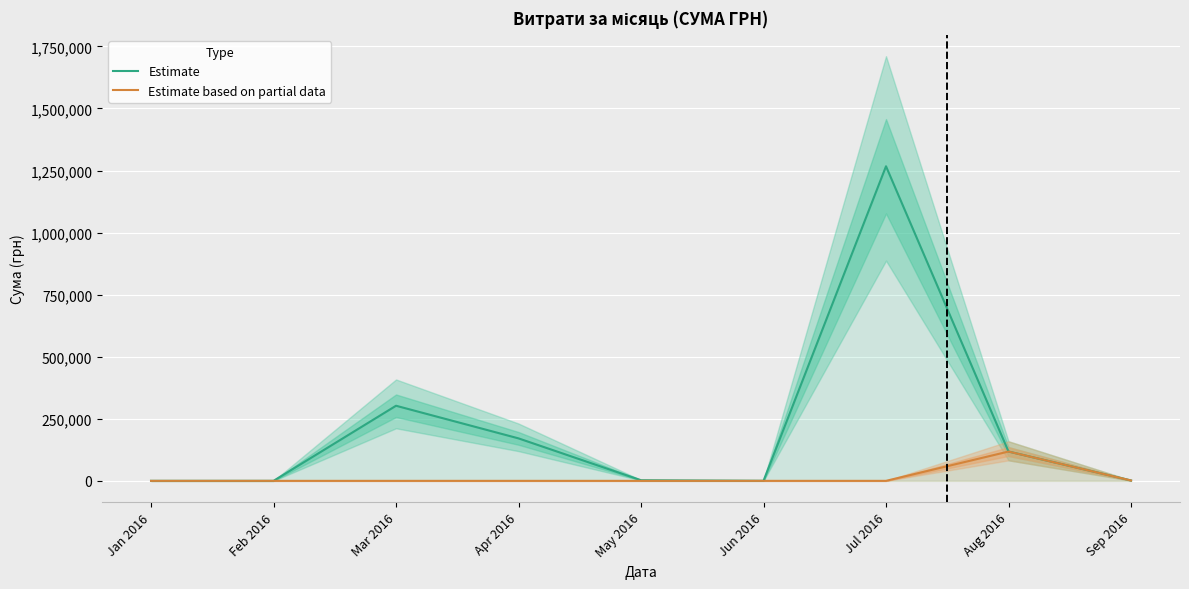

Is the value of Estimate at Jan 2016 greater than the value of Estimate based on partial data at Apr 2016?

No